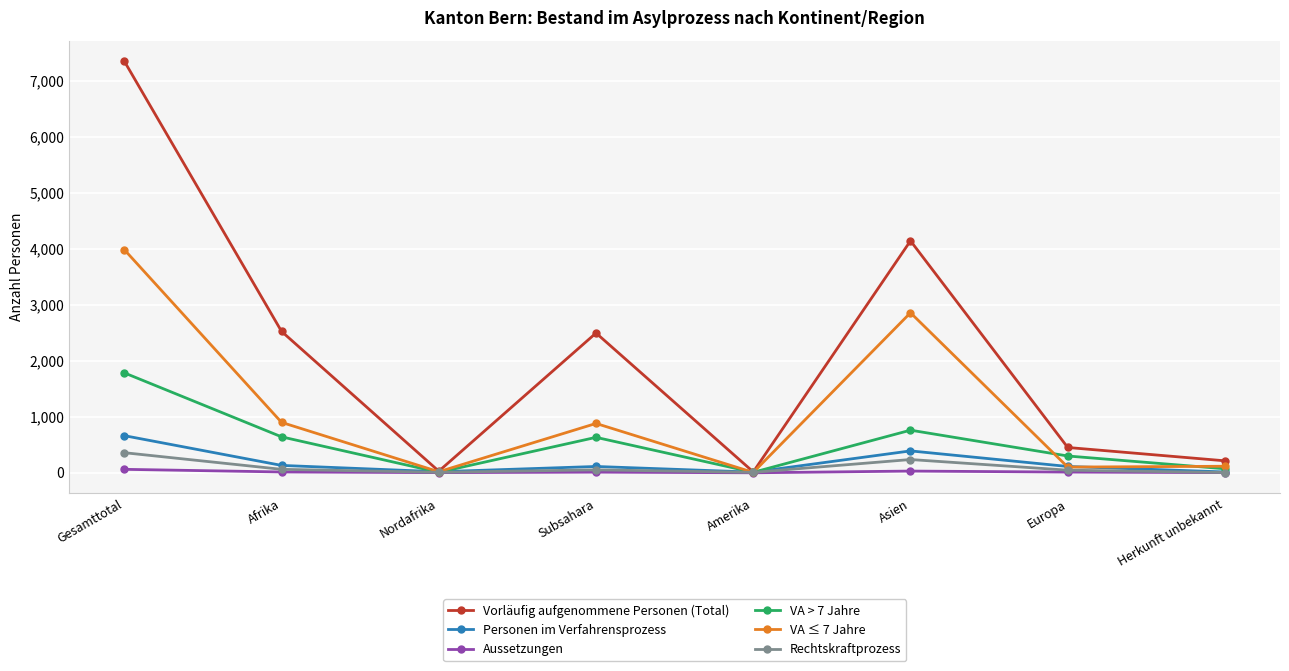

What is the value of the Rechtskraftprozess point at the 1st from the left?

359